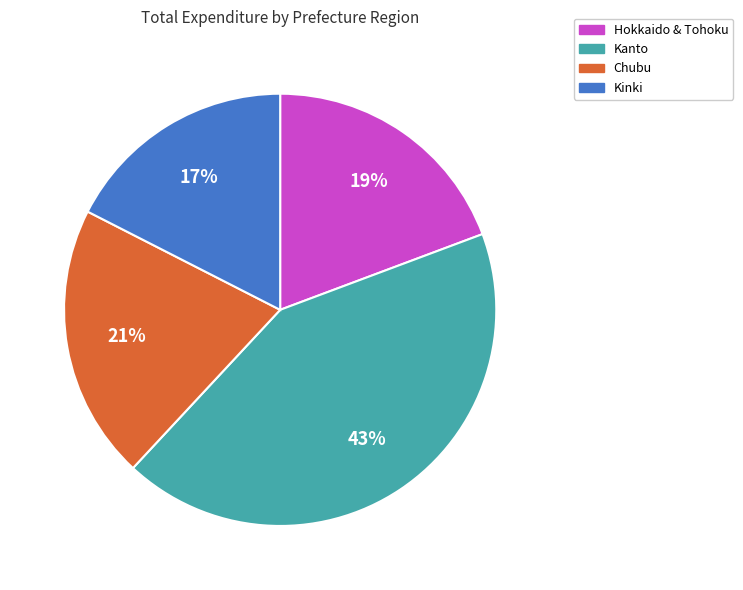

Is it true that Chubu is 6% of the pie?

False